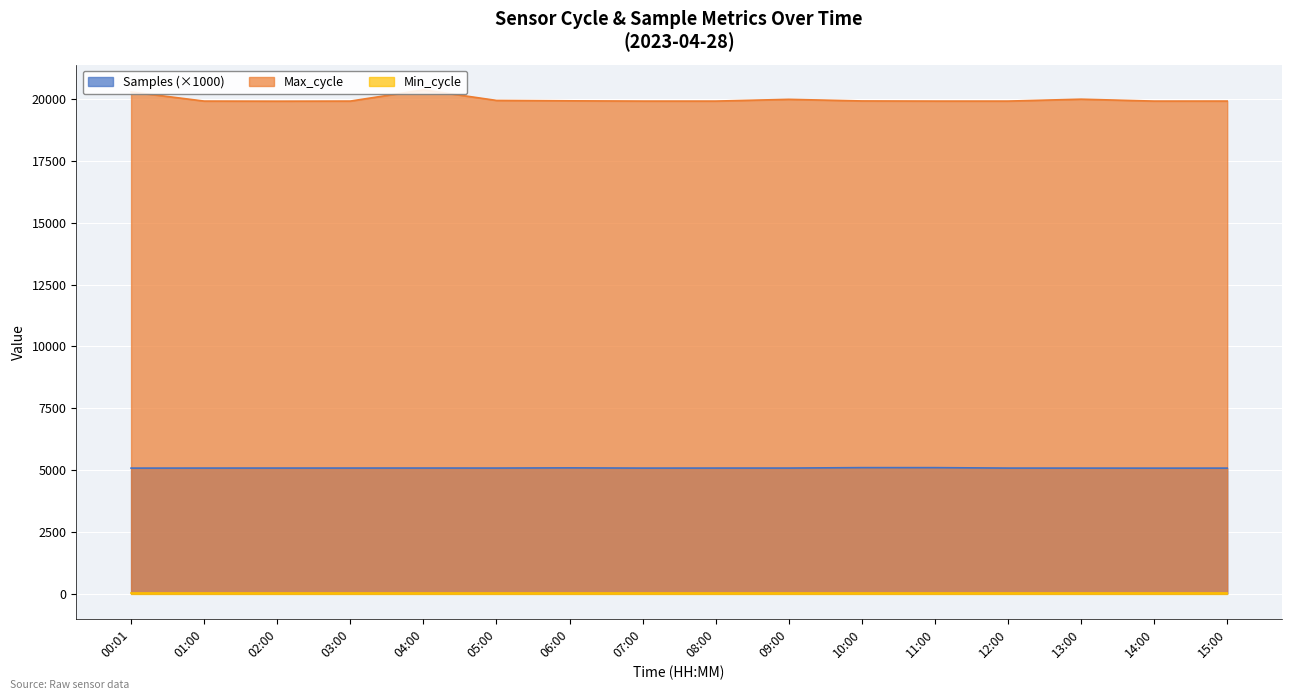

True or false: Samples and Max_cycle cross at least once.

False